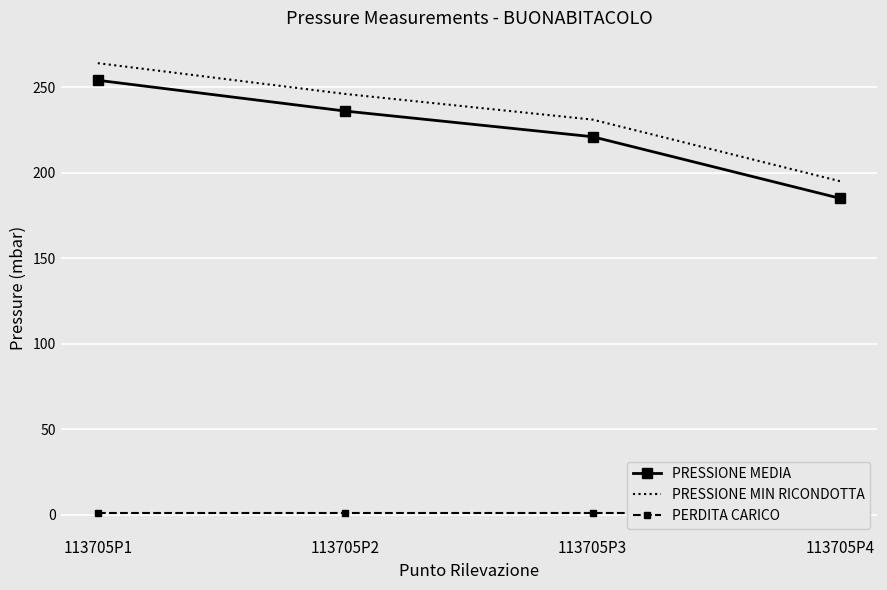

What is the spread (max minus min) of values at 113705P1?

263